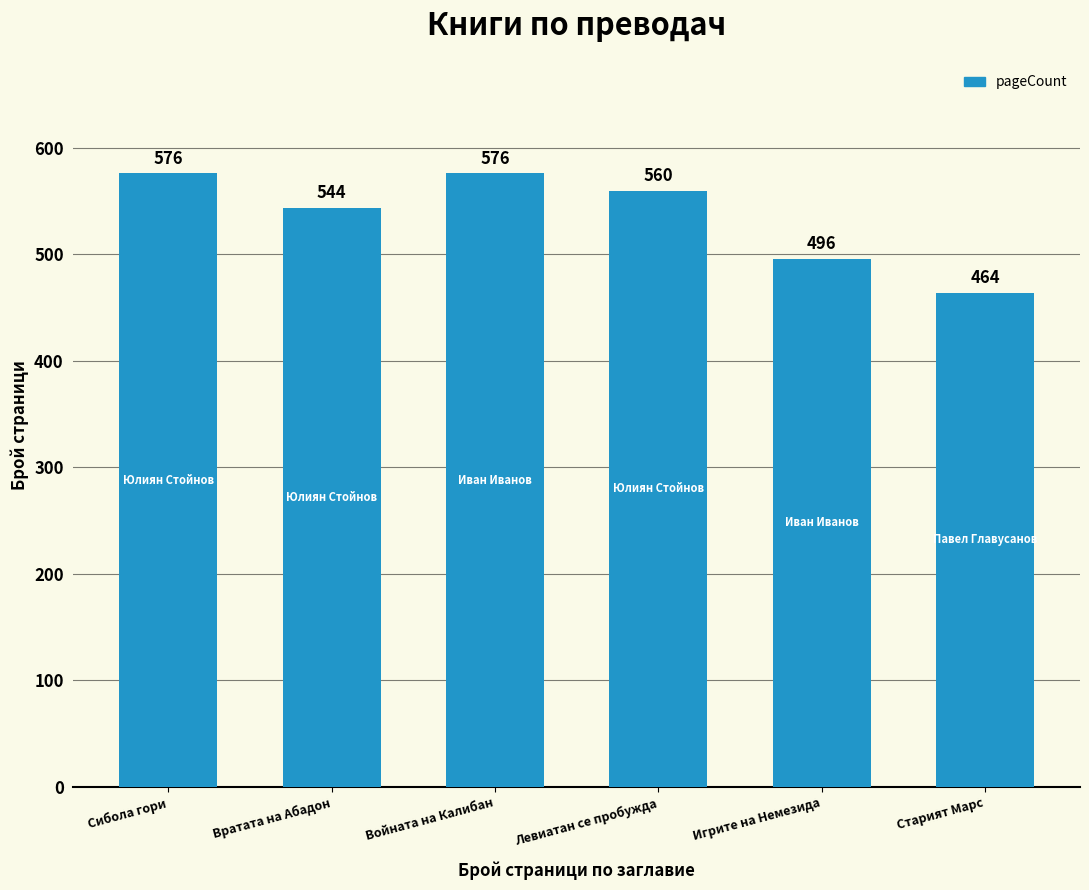

What position from the right is Войната на Калибан?

4